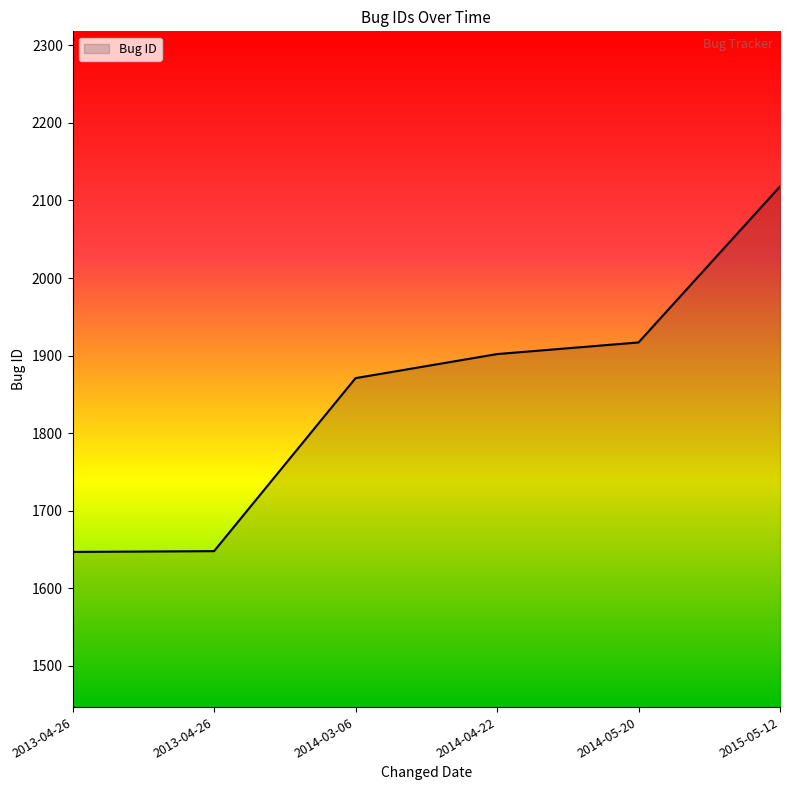

How many lines are shown in the chart?

1